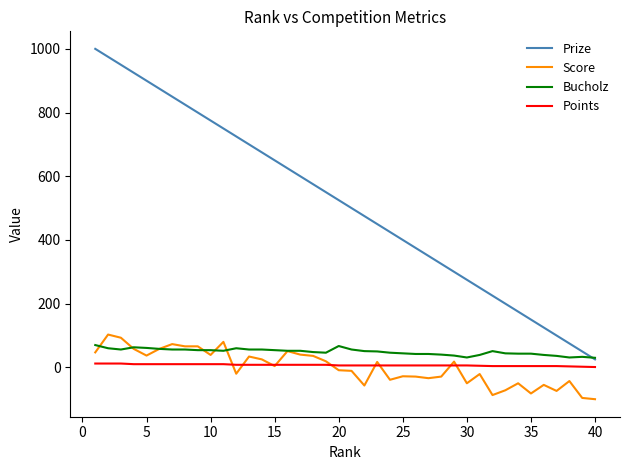

True or false: Bucholz and Points cross at least once.

False